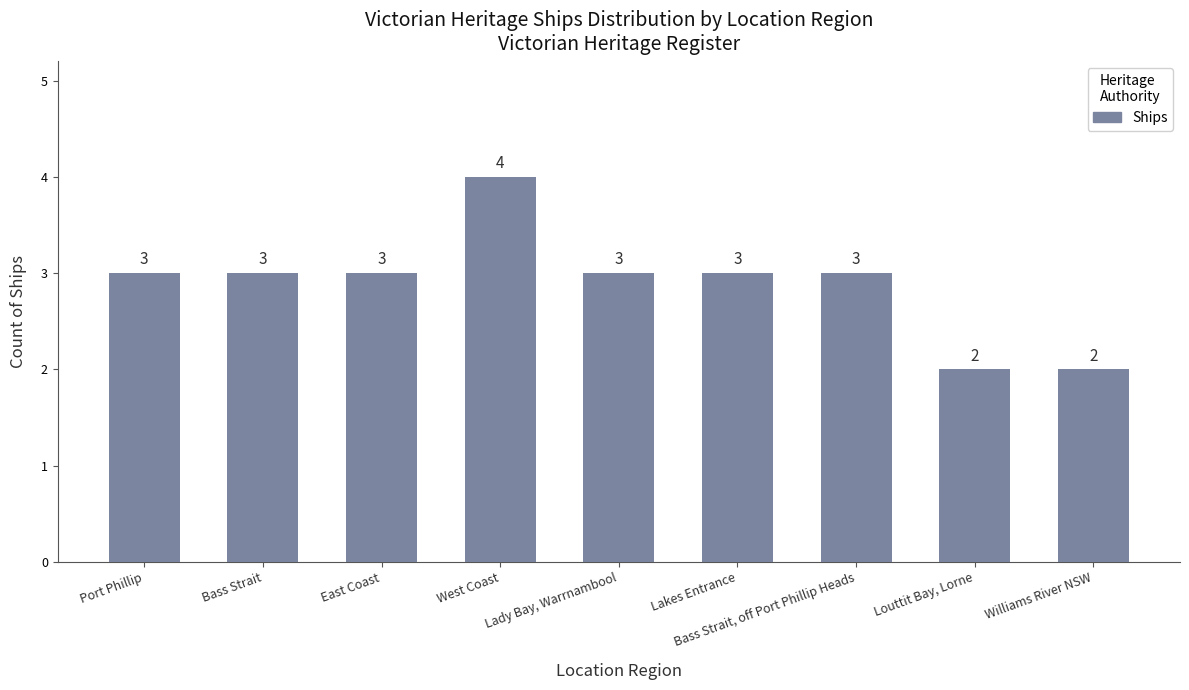

How many bars are there in total?

9